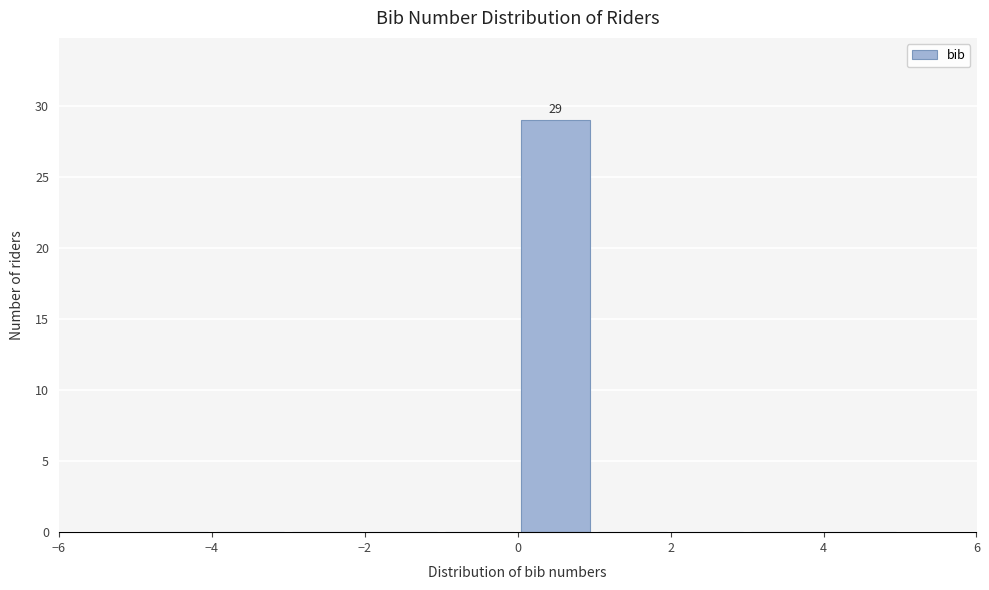

Over which range of the x-axis is the bar tallest?

0 to 1